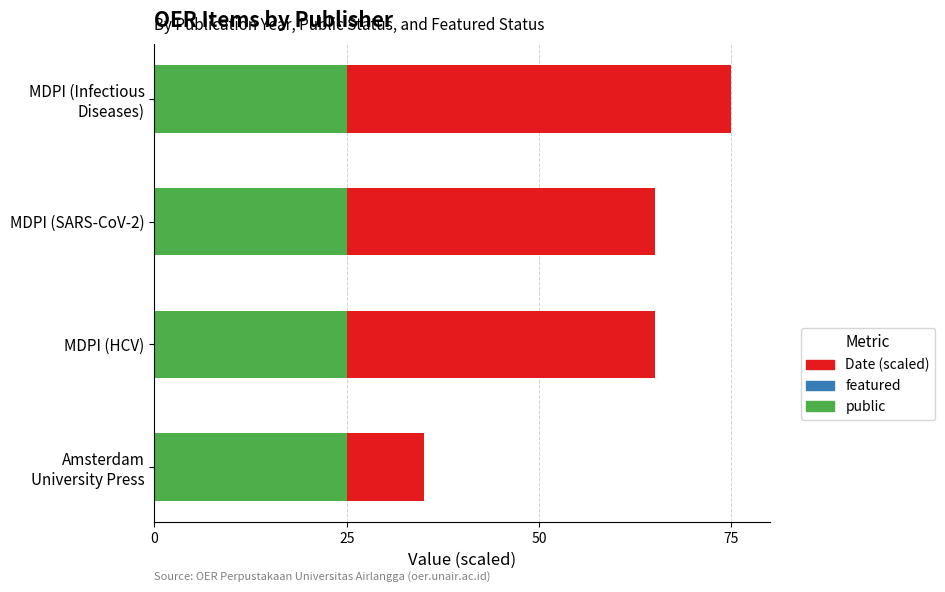

What is the lowest value of the public series?

25